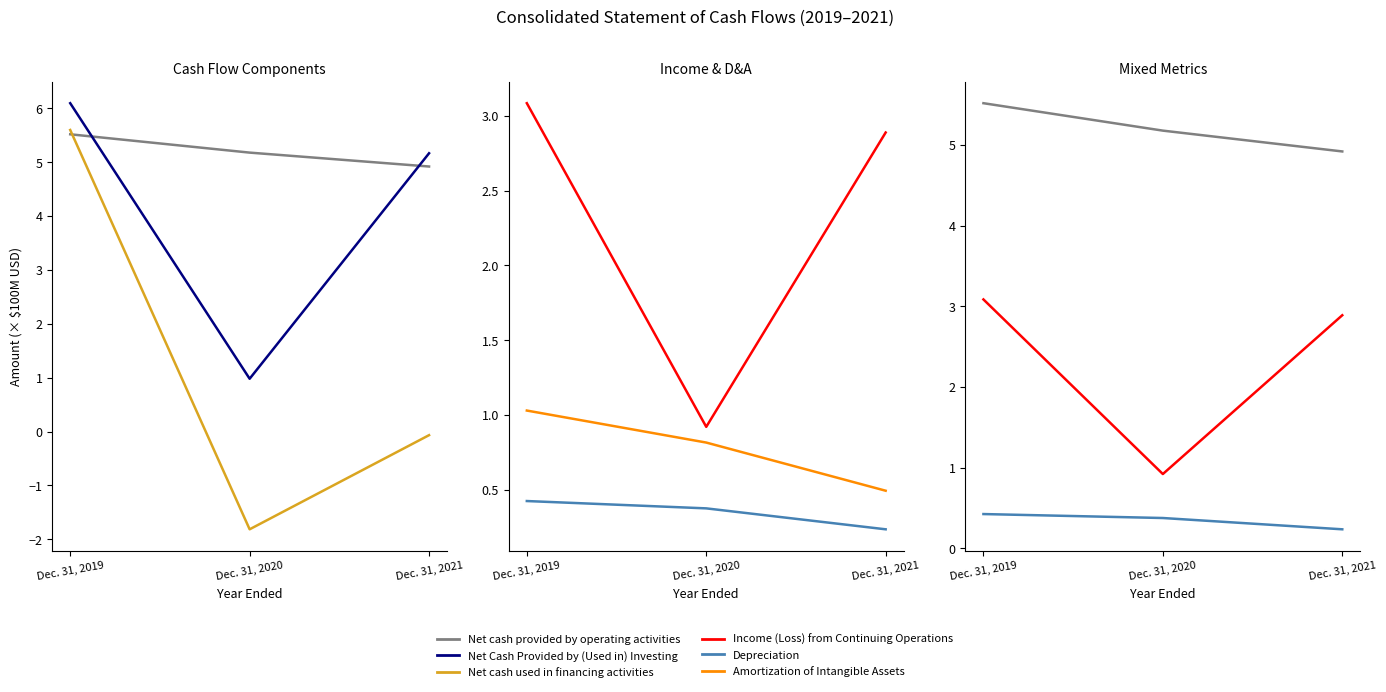

What is the spread (max minus min) of values at Dec. 31, 2019?

5.7